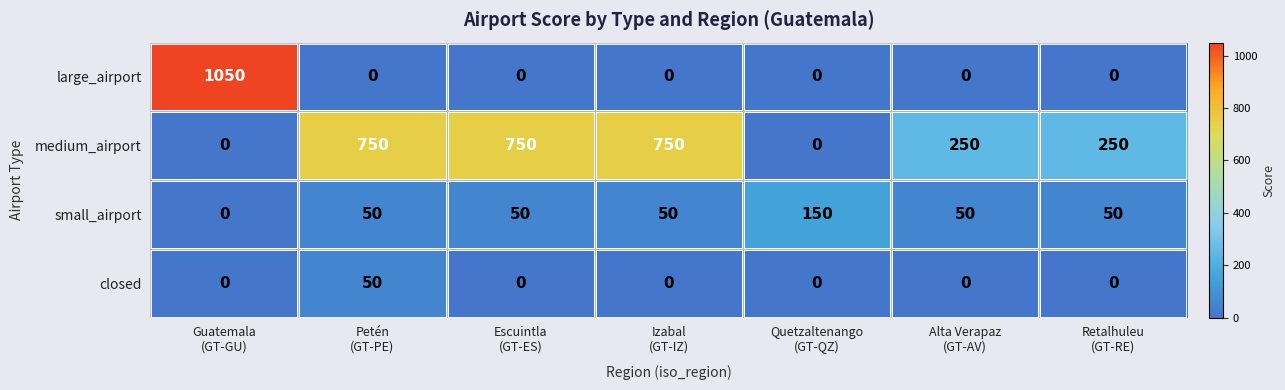

What is the maximum value for large_airport?

1050